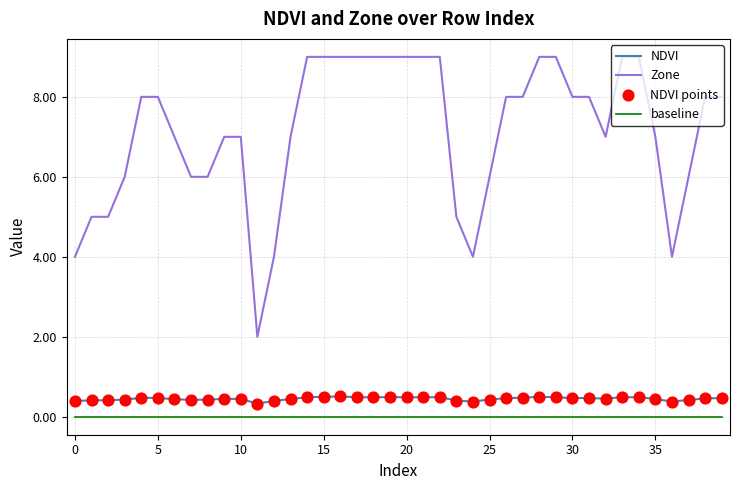

Which series has the largest total across all categories?

Zone